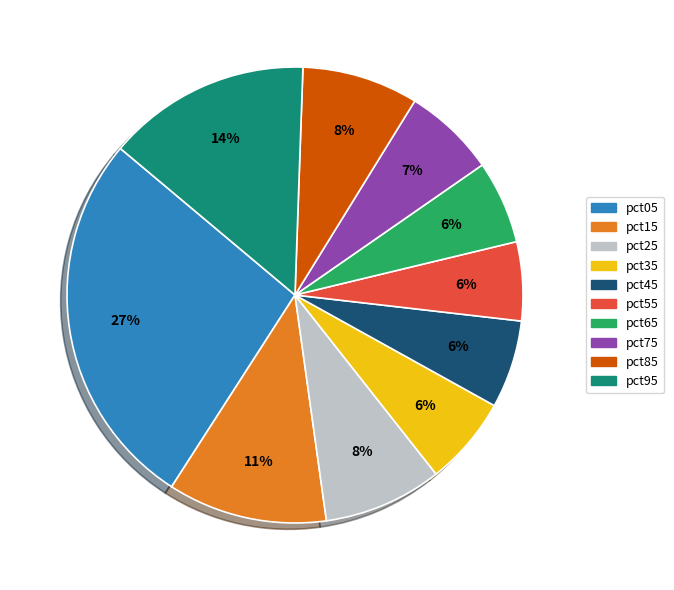

Which category has the biggest portion of the pie?

pct05